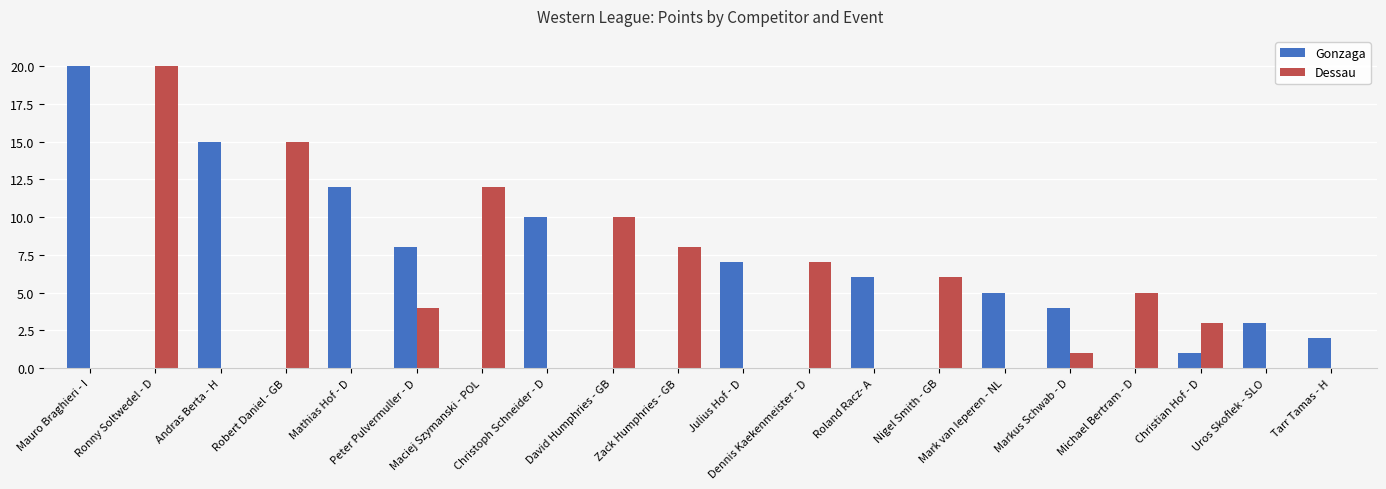

Are the bars grouped side by side (vs. stacked)?

Yes